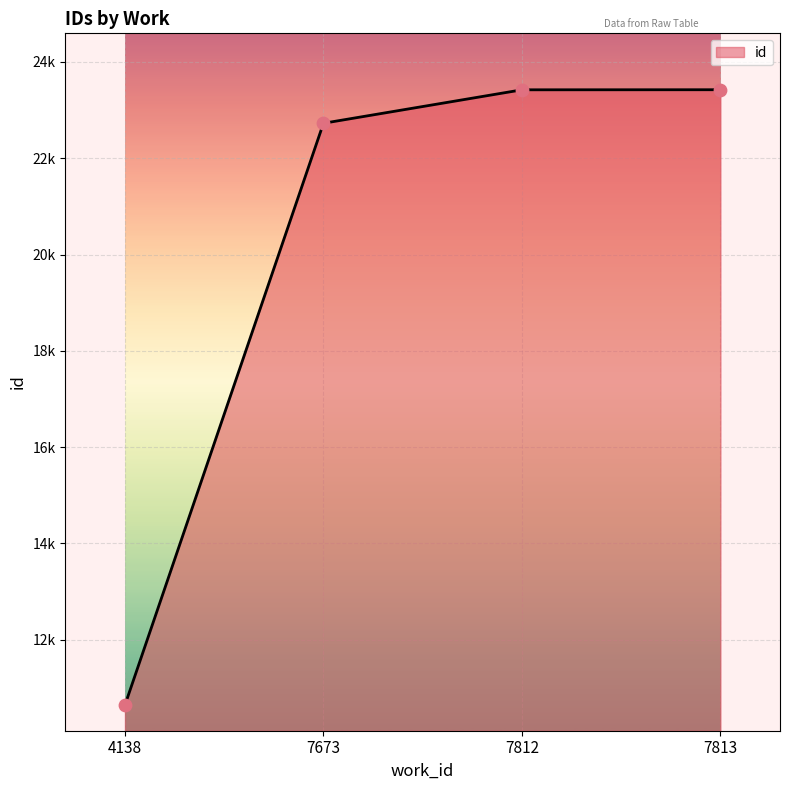

What is the ratio of the value at 7812 to the value at 4138?

2.2